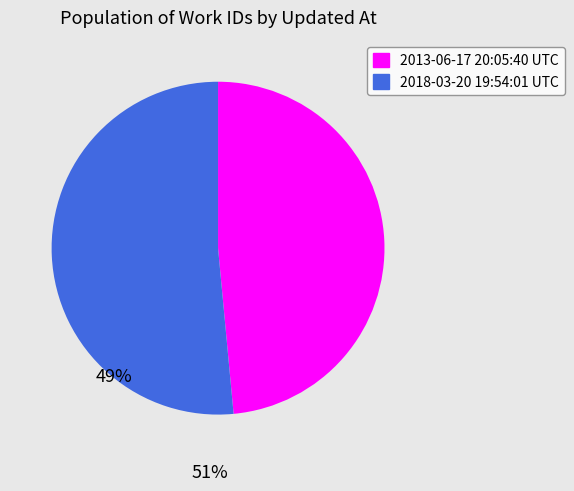

Rank the categories by value from lowest to highest.

2013-06-17 20:05:40 UTC, 2018-03-20 19:54:01 UTC